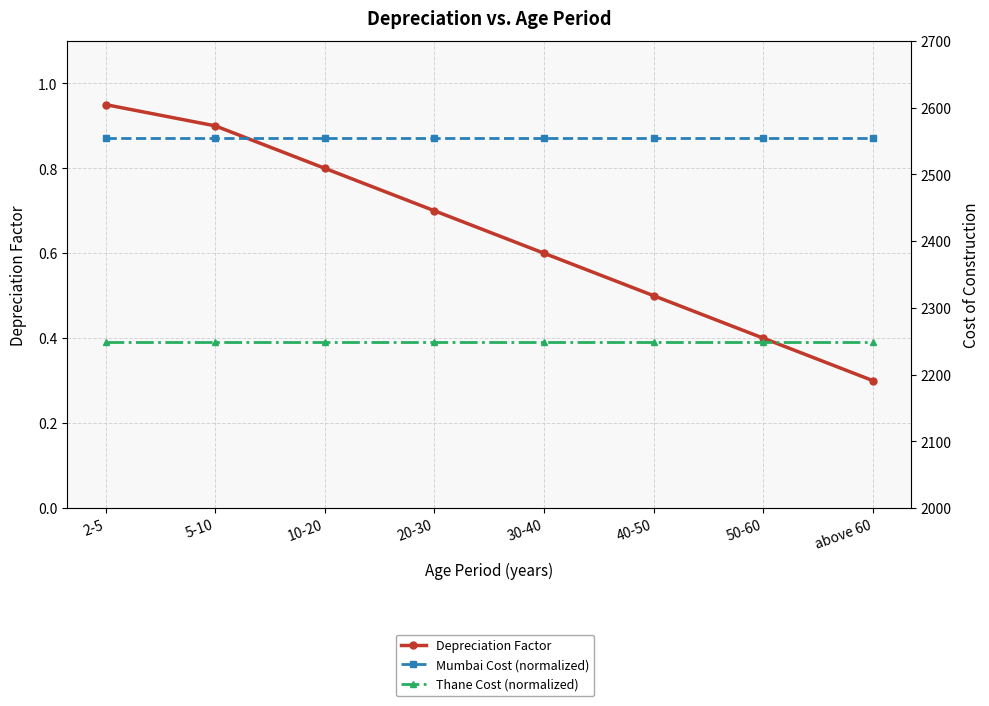

True or false: Mumbai Cost (normalized) and Depreciation Factor intersect in this chart.

False